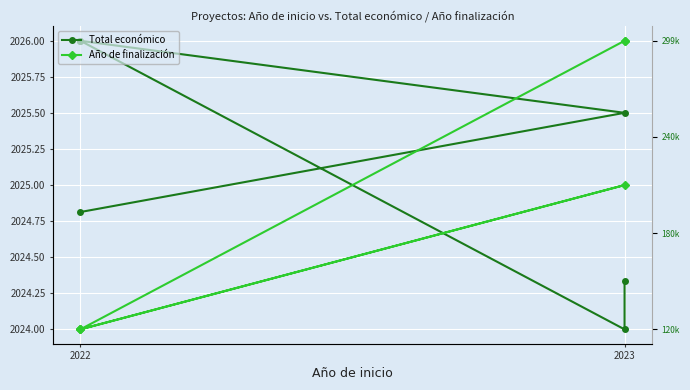

Is it true that Año de finalización equals 727.1 at 2023?

False